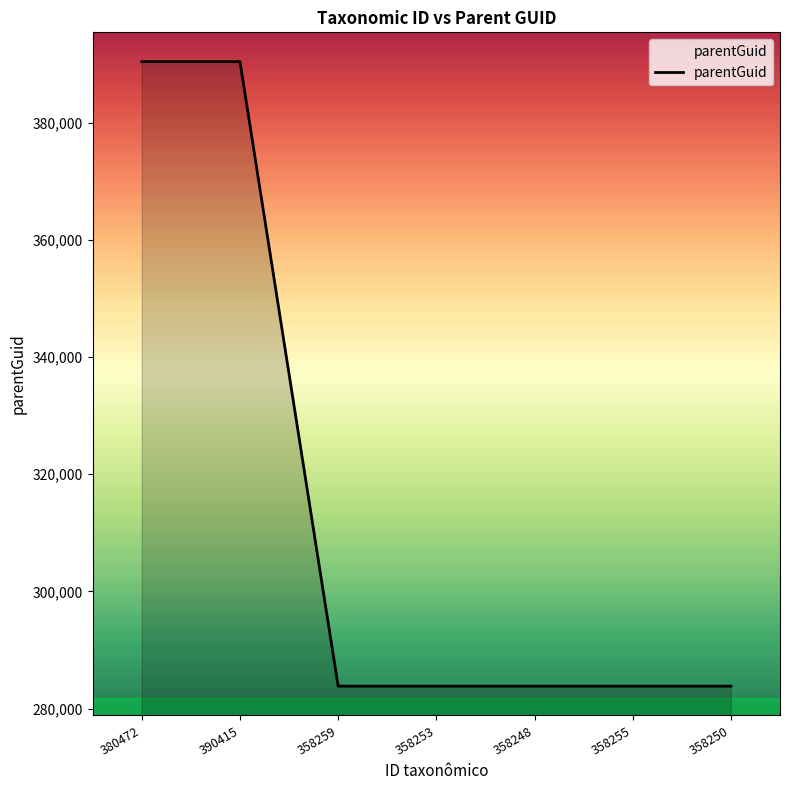

What is the greatest value displayed?

390412